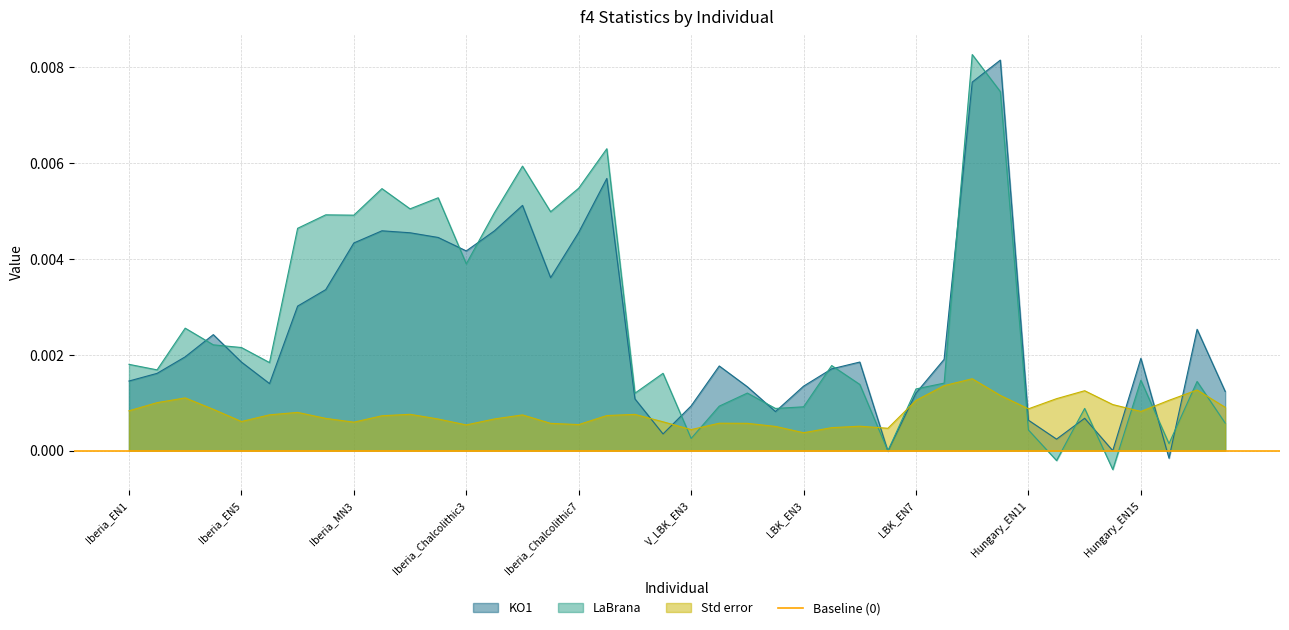

Reading left to right, transcribe all the data shown in this chart.

Std error: 0.0	0.0	0.0	0.0	0.0	0.0	0.0	0.0	0.0	0.0	0.0	0.0	0.0	0.0	0.0	0.0	0.0	0.0	0.0	0.0	0.0	0.0	0.0	0.0	0.0	0.0	0.0	0.0	0.0	0.0	0.0	0.0	0.0	0.0	0.0	0.0	0.0	0.0	0.0	0.0
KO1: 0.0	0.0	0.0	0.0	0.0	0.0	0.0	0.0	0.0	0.0	0.0	0.0	0.0	0.0	0.0	0.0	0.0	0.0	0.0	0.0	0.0	0.0	0.0	0.0	0.0	0.0	0.0	-0.0	0.0	0.0	0.0	0.0	0.0	0.0	0.0	-0.0	0.0	-0.0	0.0	0.0
LaBrana: 0.0	0.0	0.0	0.0	0.0	0.0	0.0	0.0	0.0	0.0	0.0	0.0	0.0	0.0	0.0	0.0	0.0	0.0	0.0	0.0	0.0	0.0	0.0	0.0	0.0	0.0	0.0	-0.0	0.0	0.0	0.0	0.0	0.0	-0.0	0.0	-0.0	0.0	0.0	0.0	0.0